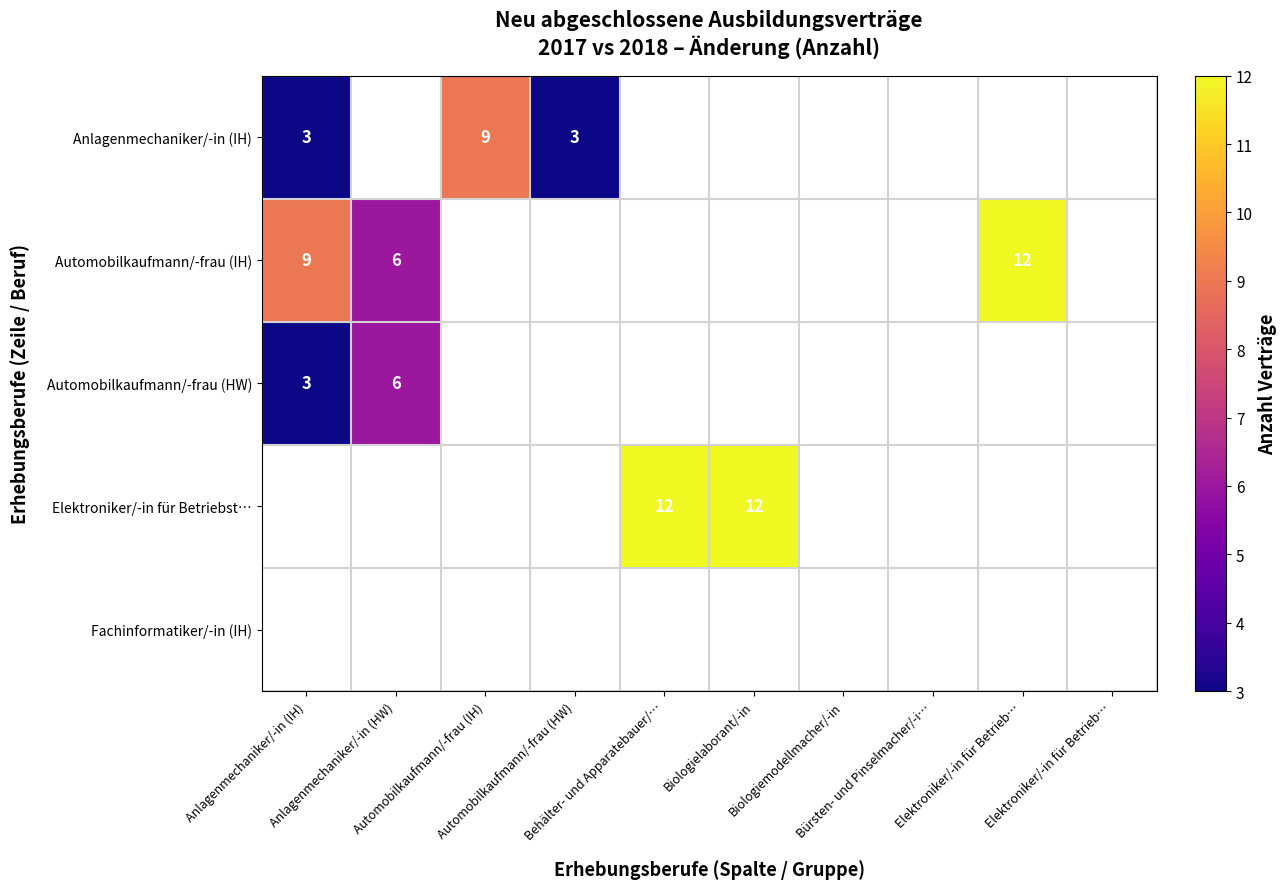

True or false: Automobilkaufmann/-frau (IH) has a value of -5 at Automobilkaufmann/-frau (IH).

False